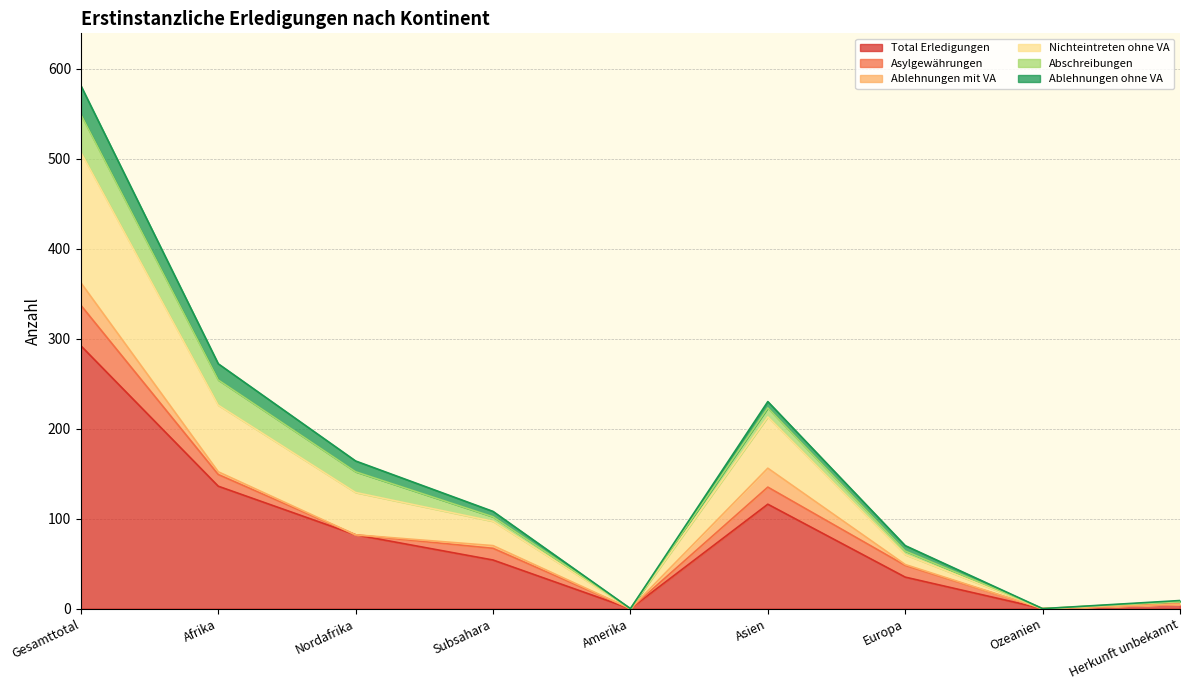

The value of Ablehnungen ohne VA at Europa is 4. True or false?

False